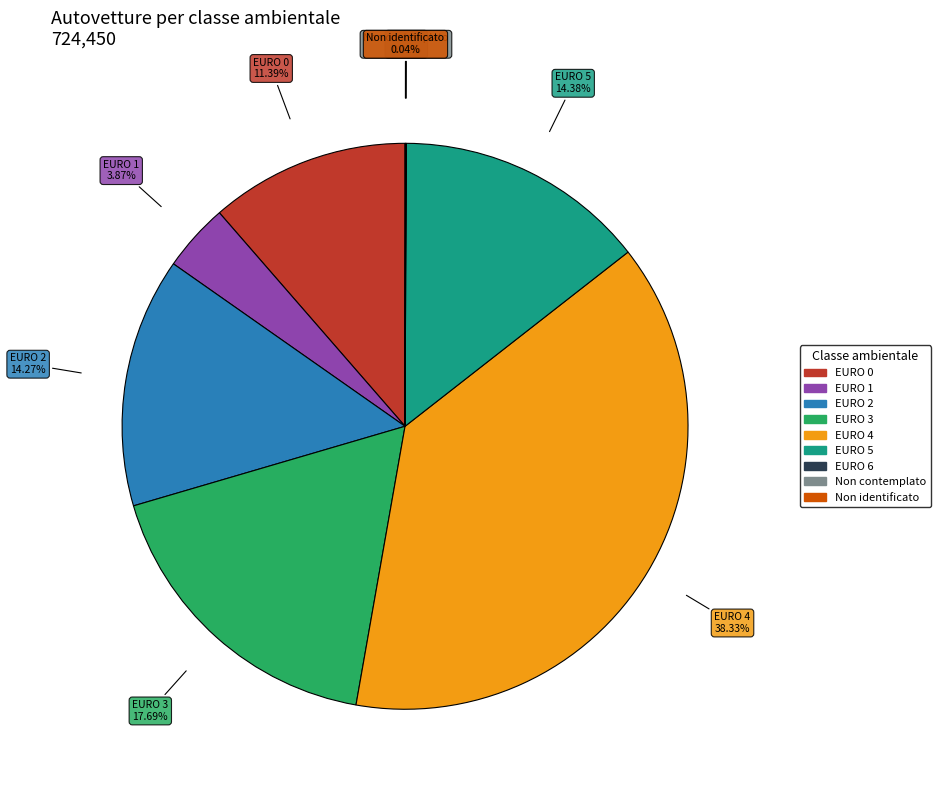

What percentage is NOT represented by EURO 0?

88.6%